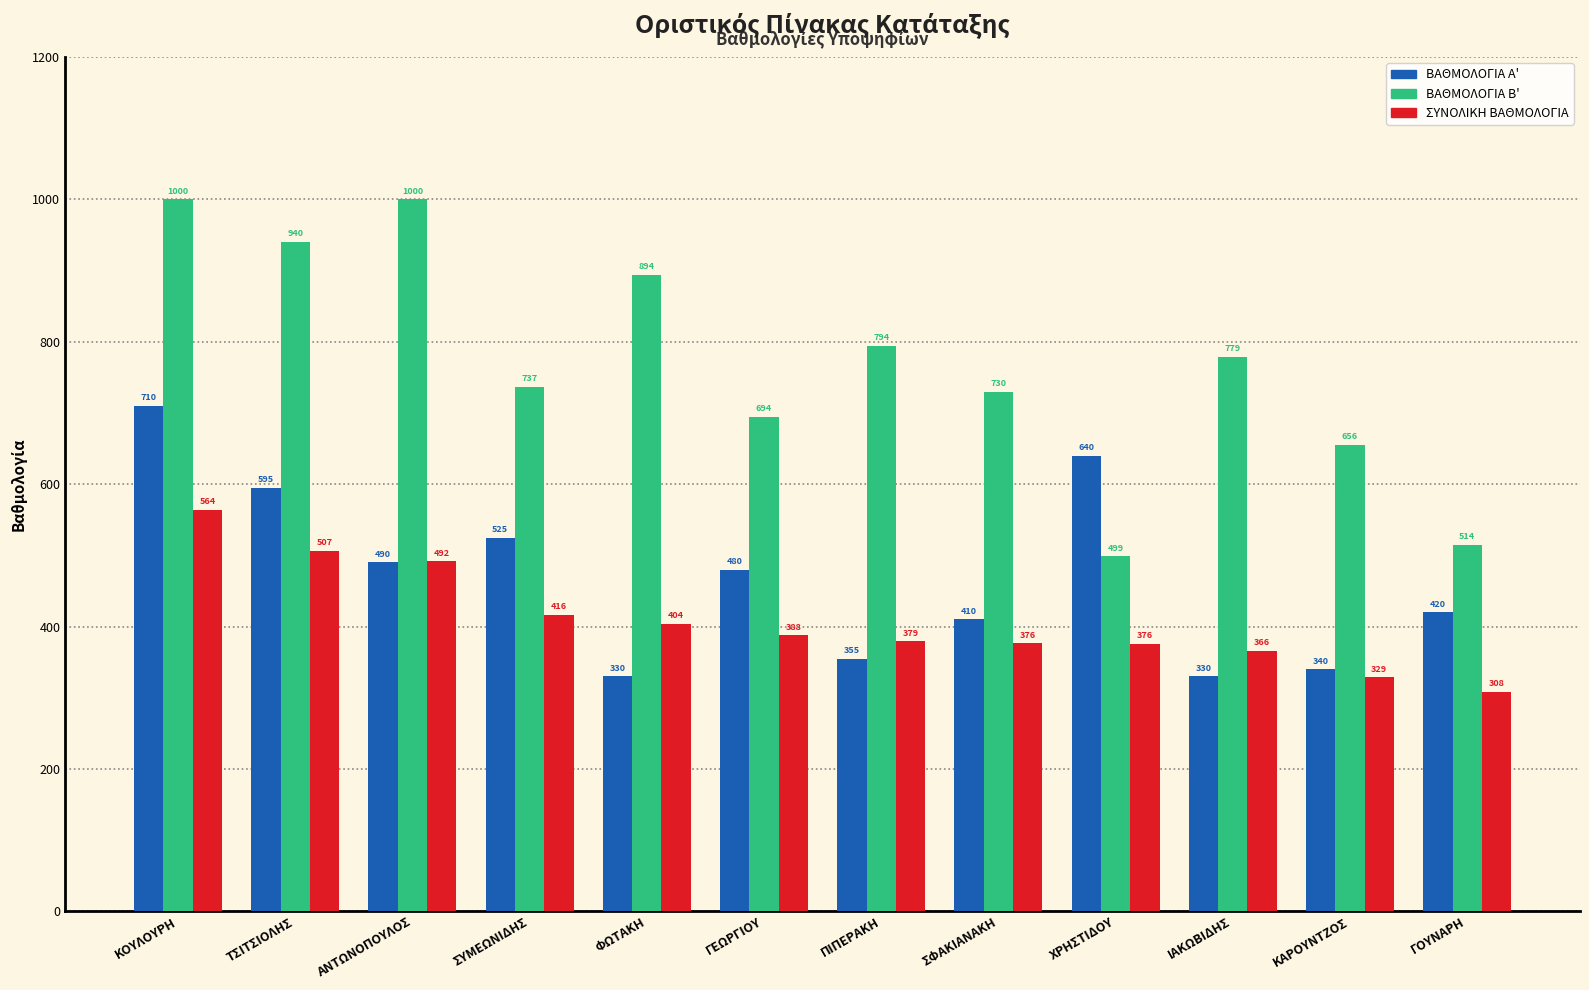

What is the label of the 2nd bar from the right?

ΚΑΡΟΥΝΤΖΟΣ